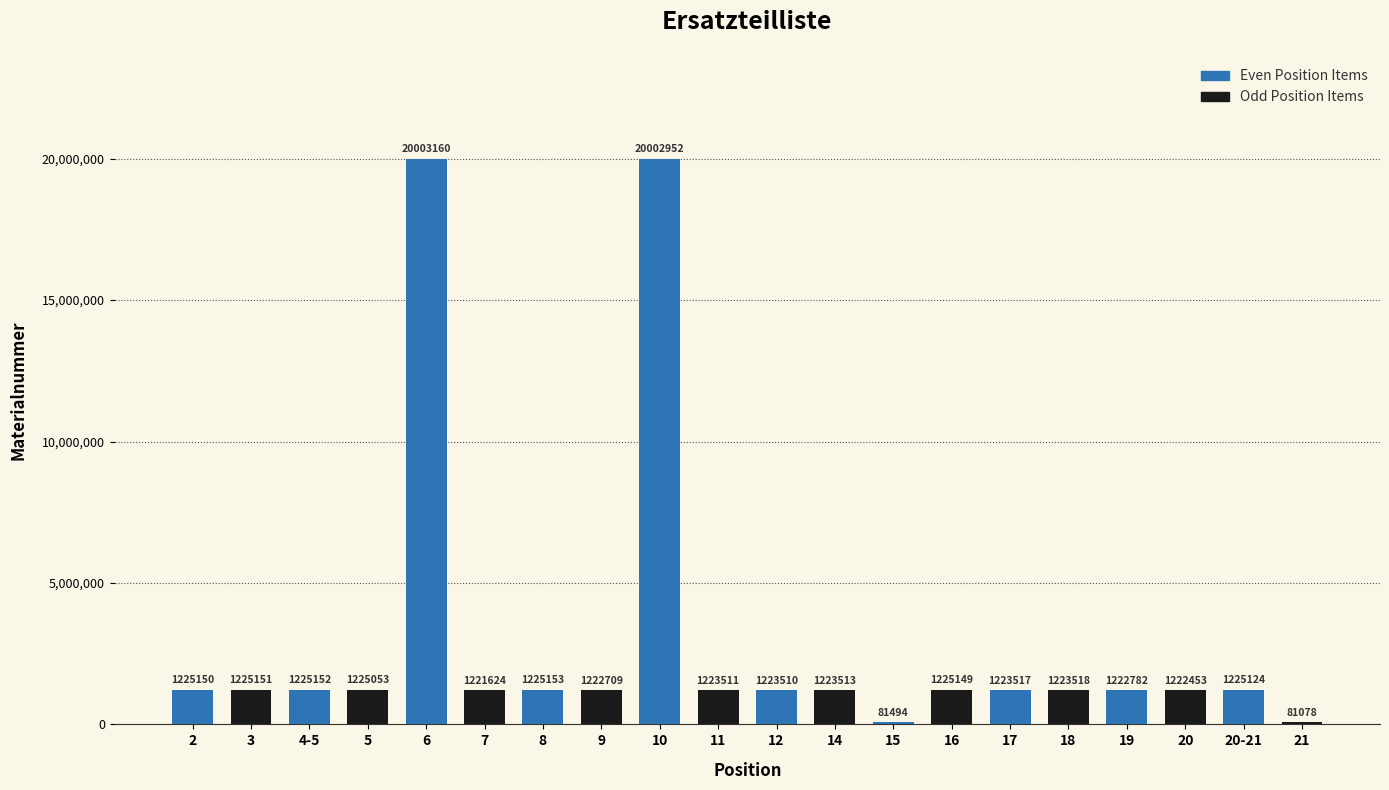

Which series has the largest total across all categories?

Even Position Items